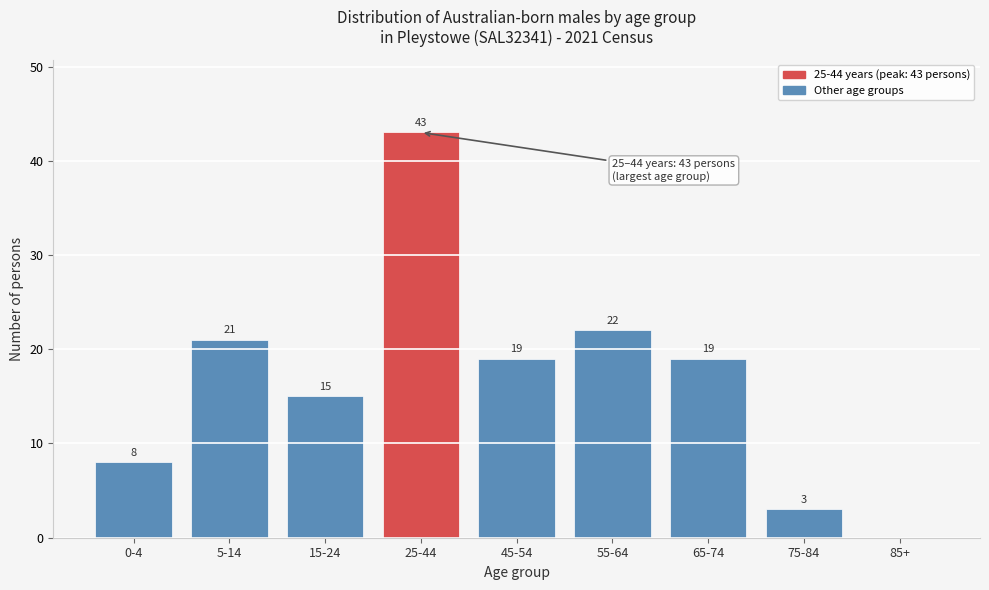

Reading left to right, list all the values displayed in this chart.

0-4=8	5-14=21	15-24=15	25-44=43	45-54=19	55-64=22	65-74=19	75-84=3	85+=0